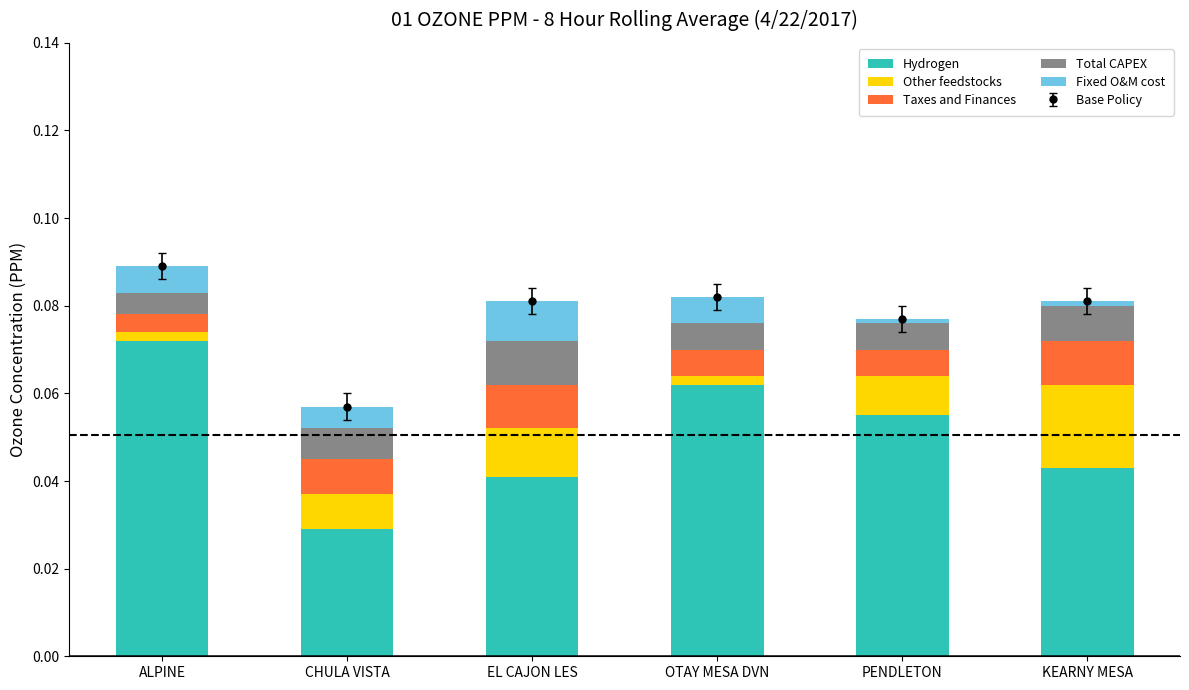

Which category has the lowest value in the Hydrogen series?

CHULA VISTA